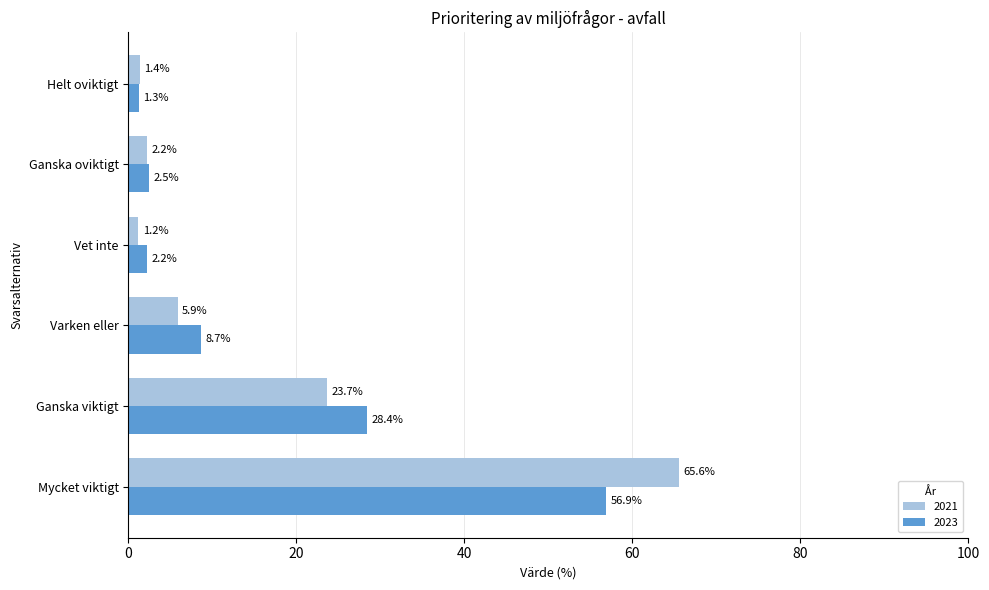

The 2021 series shows 100.0 at Mycket viktigt. True or false?

False